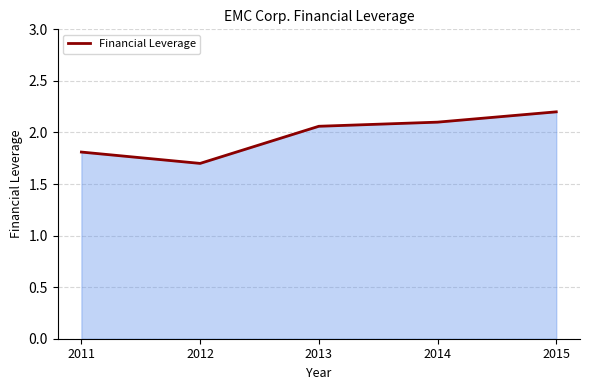

What is the sum of all values?

9.9